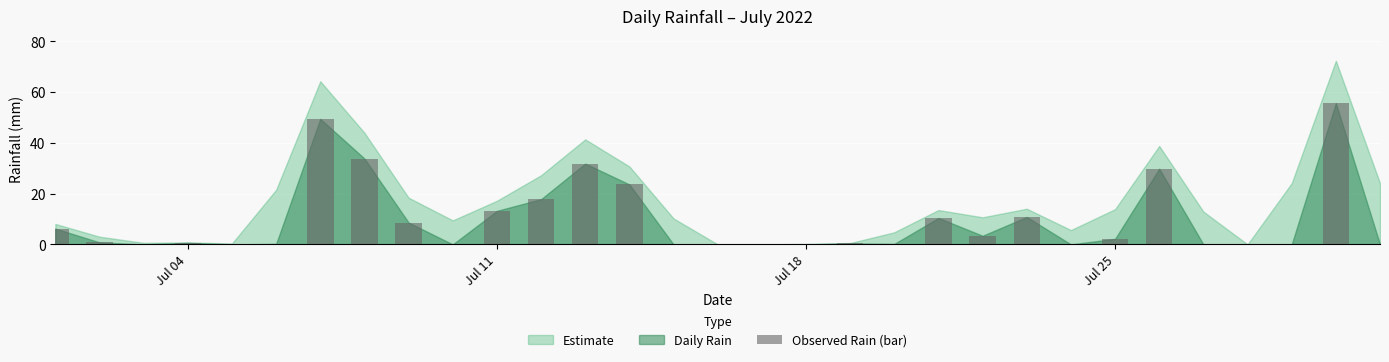

What is the maximum value shown in the chart?

55.6